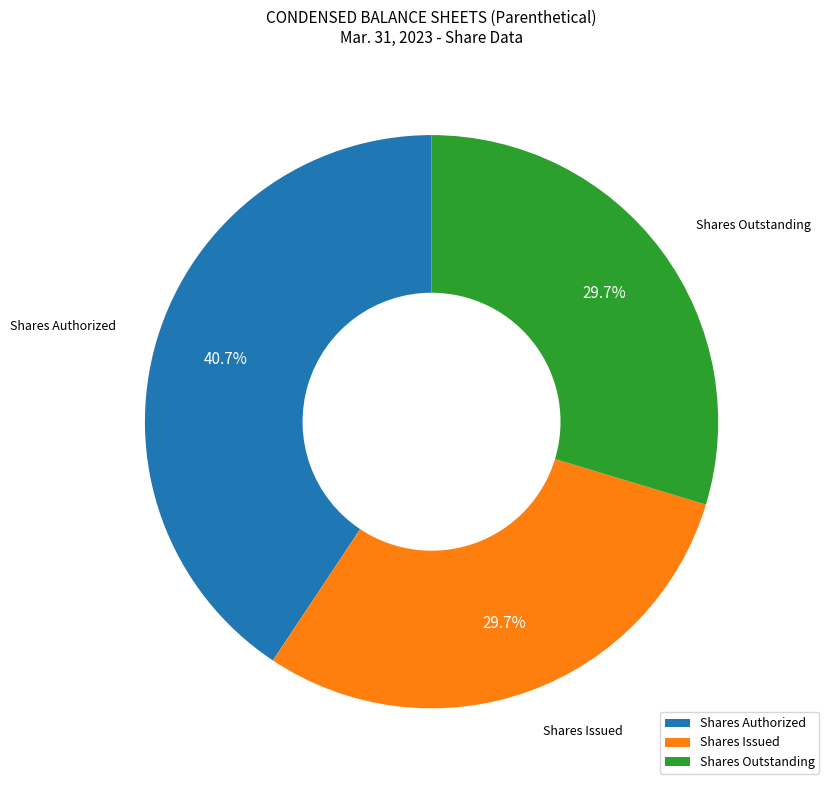

What is the ratio of the value at Shares Issued to the value at Shares Authorized?

0.7